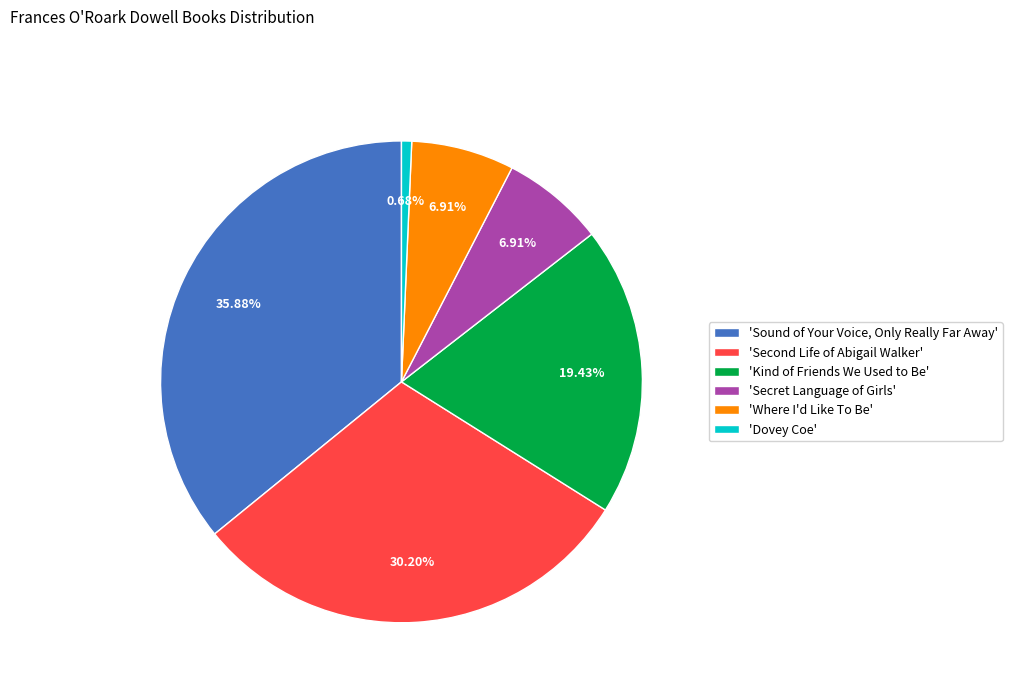

How many slices are in this pie chart?

6